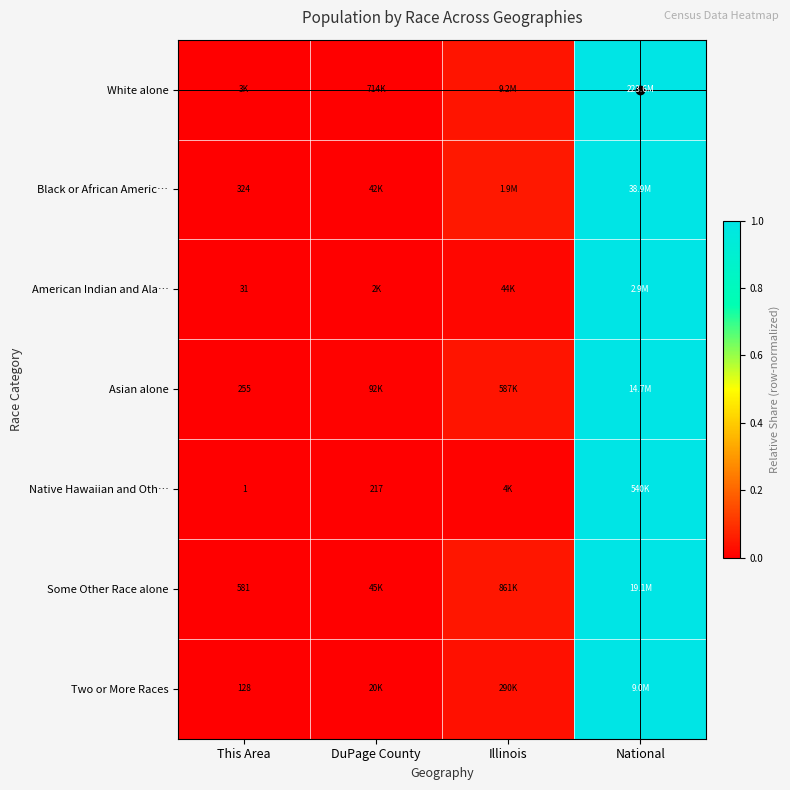

Reading left to right, list all the values displayed in this chart.

White alone: This Area=0.0	DuPage County=0.0	Illinois=0.0	National=1.0
Black or African American alone: This Area=0.0	DuPage County=0.0	Illinois=0.0	National=1.0
American Indian and Alaska Native: This Area=0.0	DuPage County=0.0	Illinois=0.0	National=1.0
Asian alone: This Area=0.0	DuPage County=0.0	Illinois=0.0	National=1.0
Native Hawaiian and Other Pacific: This Area=0.0	DuPage County=0.0	Illinois=0.0	National=1.0
Some Other Race alone: This Area=0.0	DuPage County=0.0	Illinois=0.0	National=1.0
Two or More Races: This Area=0.0	DuPage County=0.0	Illinois=0.0	National=1.0